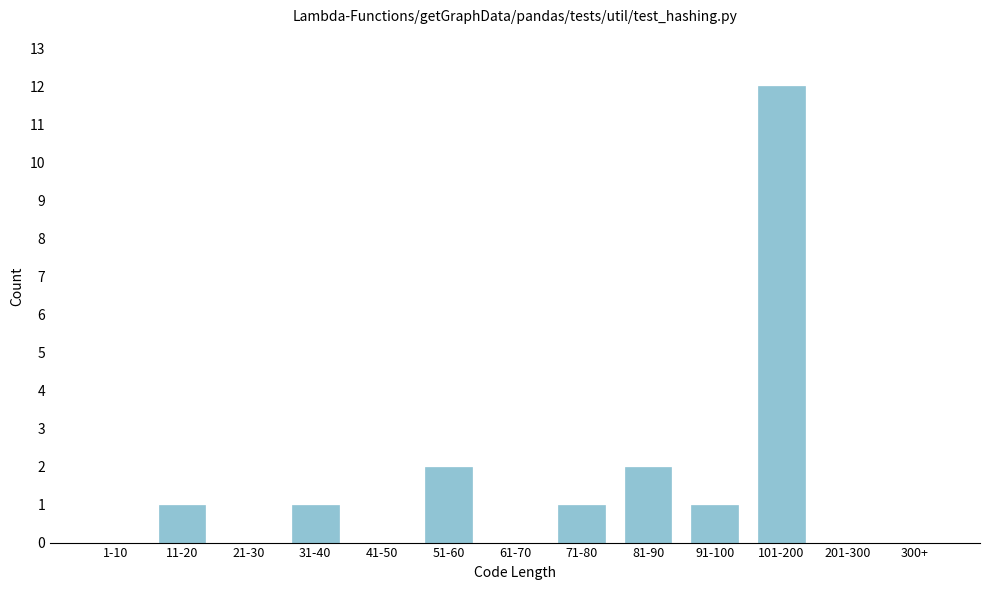

Reading right to left, what are all the values shown in this chart?

300+=0	201-300=0	101-200=12	91-100=1	81-90=2	71-80=1	61-70=0	51-60=2	41-50=0	31-40=1	21-30=0	11-20=1	1-10=0